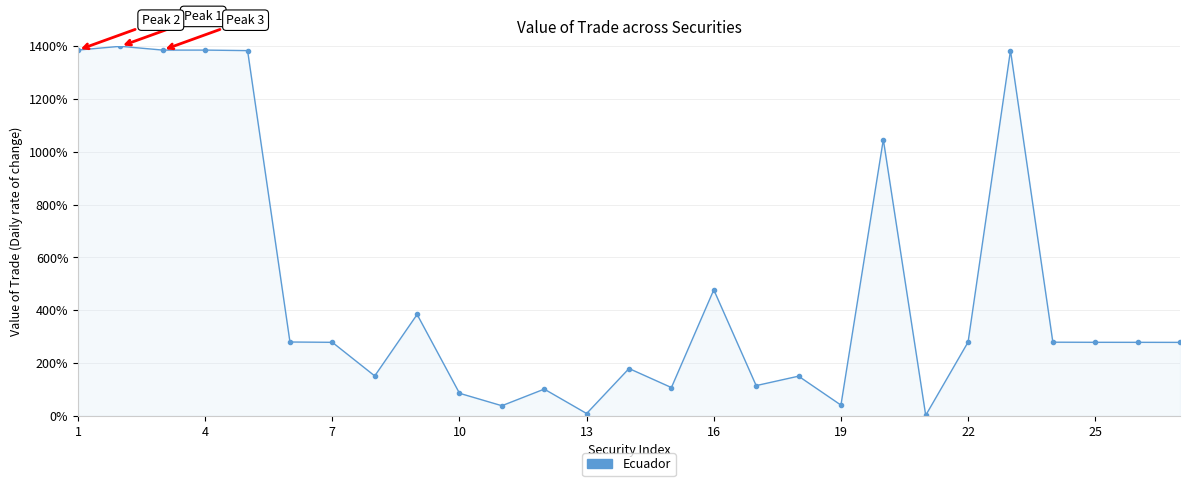

What is the difference between the second highest and second lowest values?

1377.4